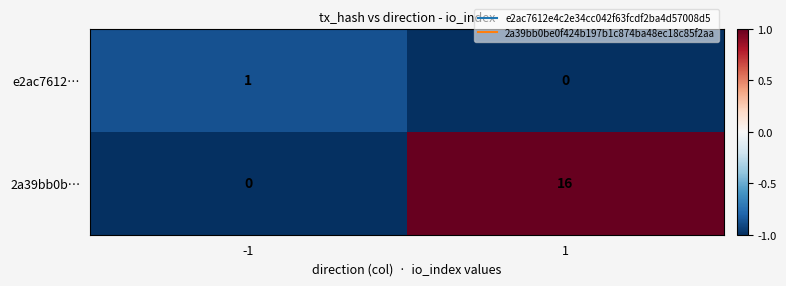

Reading left to right, transcribe all the data shown in this chart.

e2ac7612…: 1	0
2a39bb0b…: 0	16